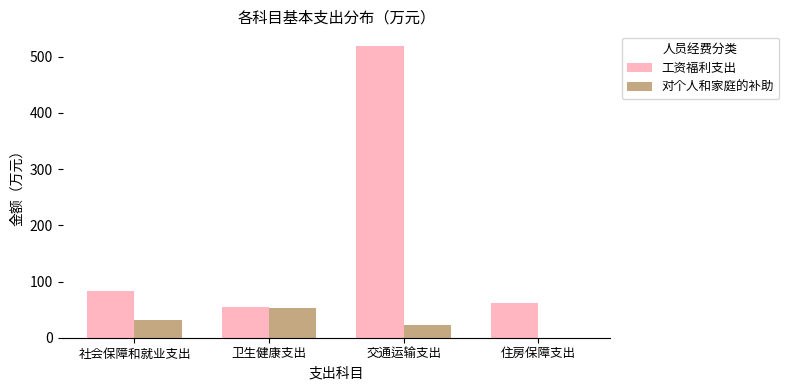

Which series changed the most between 社会保障和就业支出 and 交通运输支出?

工资福利支出